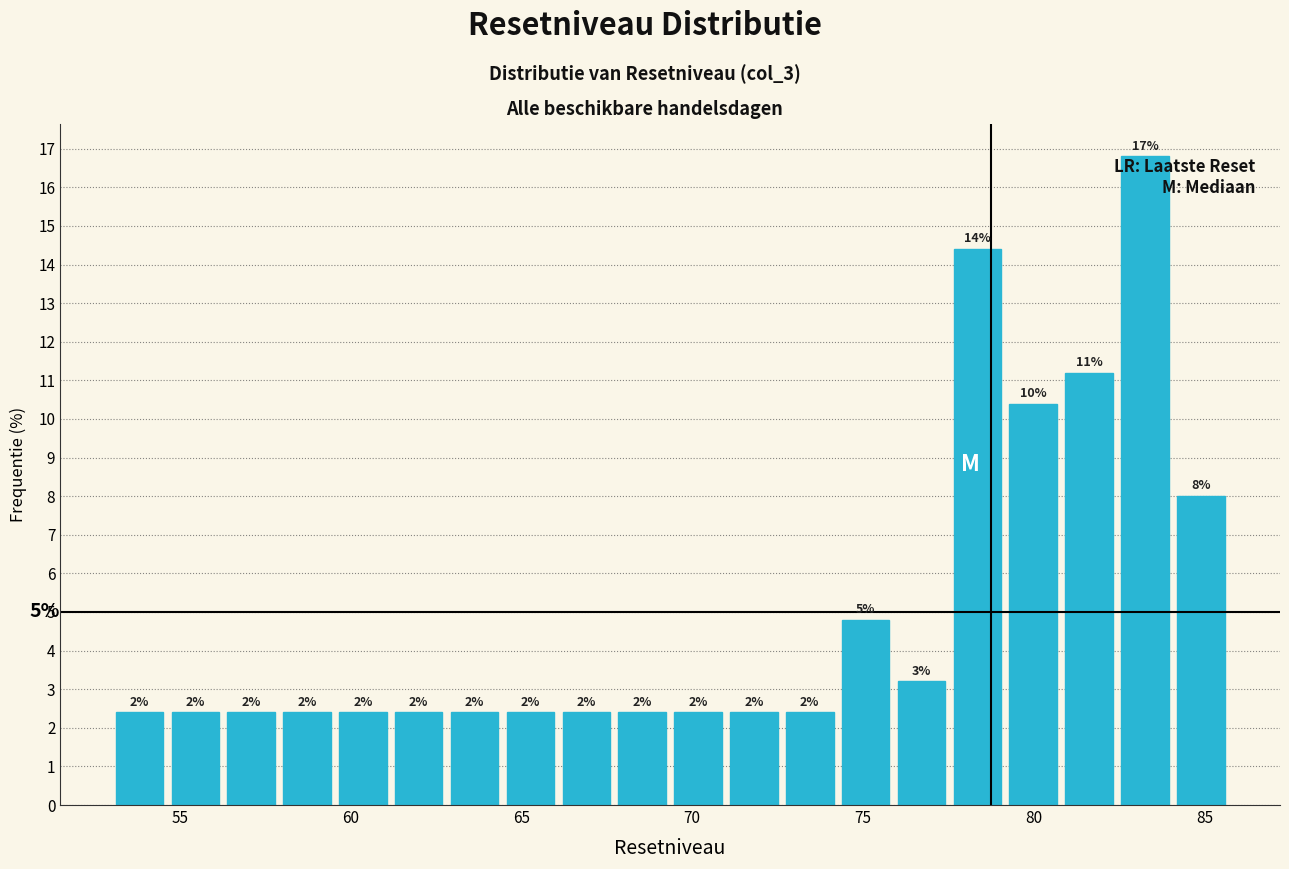

Around what value on the x-axis is the tallest bar? Give the approximate position of its centre, as read against the axis.

83.5